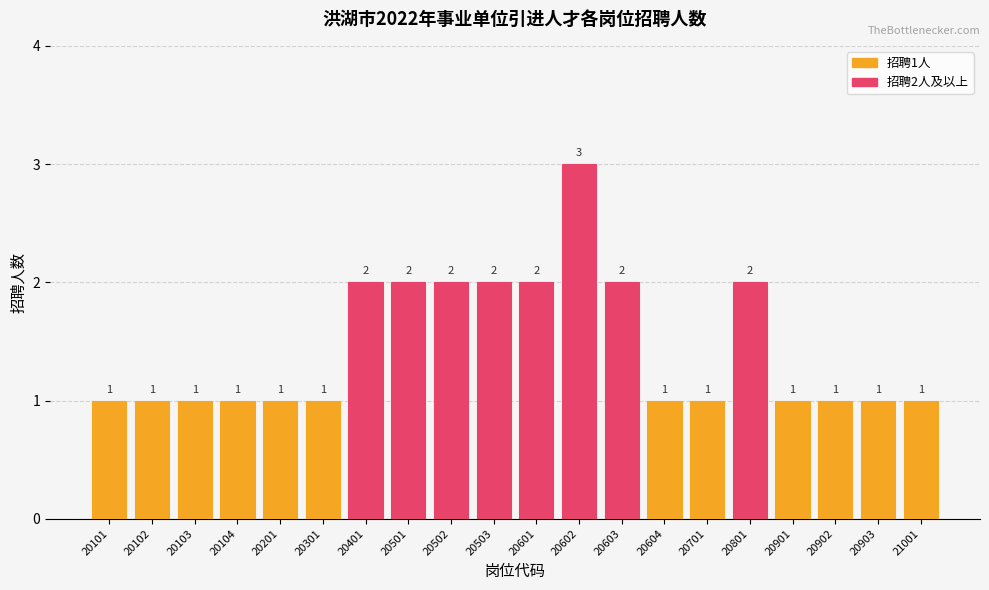

Which category has the highest value across all series?

20602